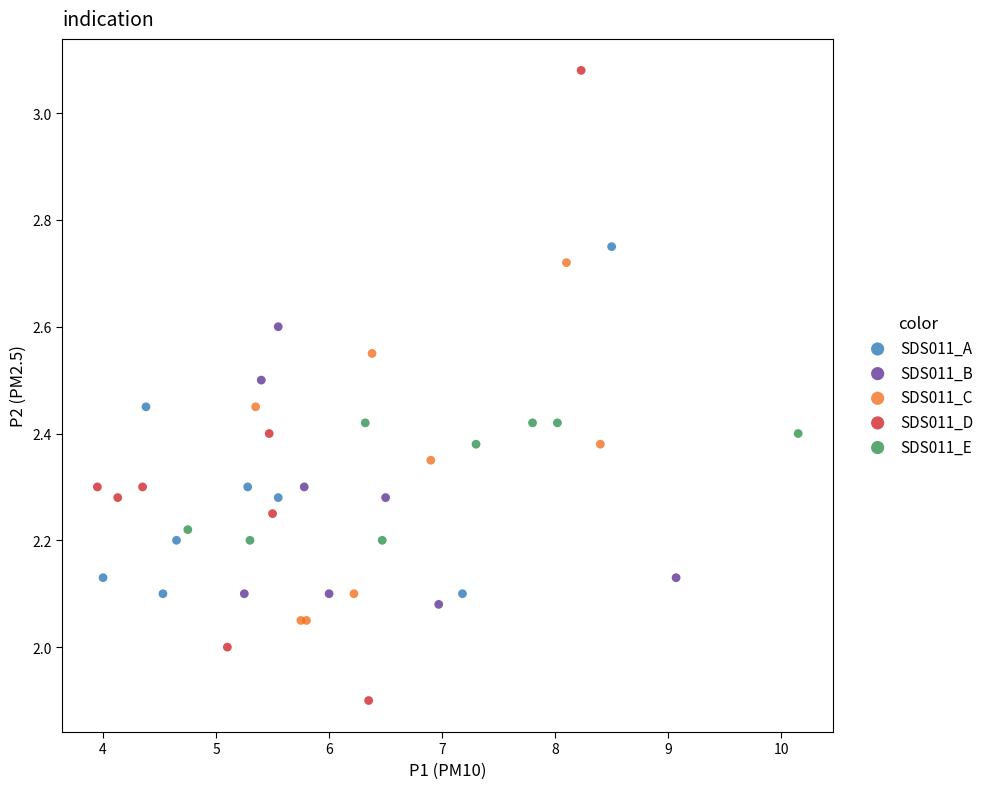

Which series contains the highest Y value?

SDS011_D